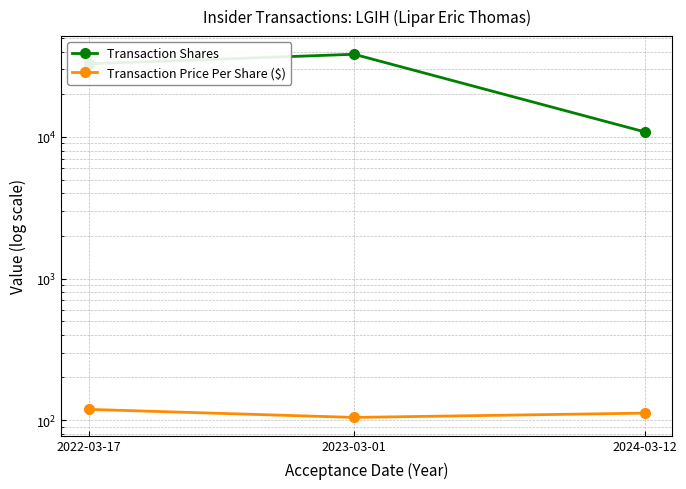

What is the maximum value shown in the chart?

38373.0